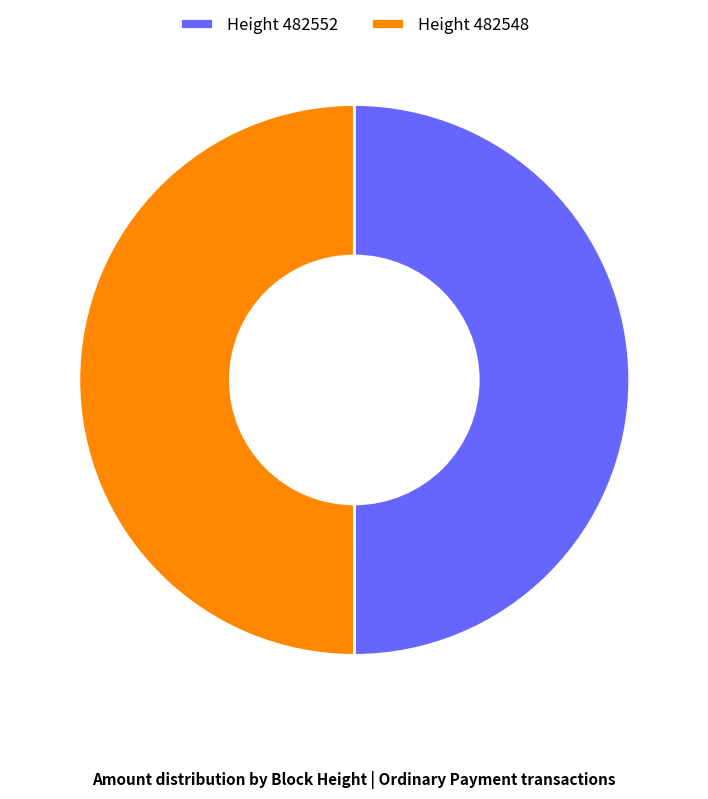

Is it true that Height 482548 is 59% of the pie?

False